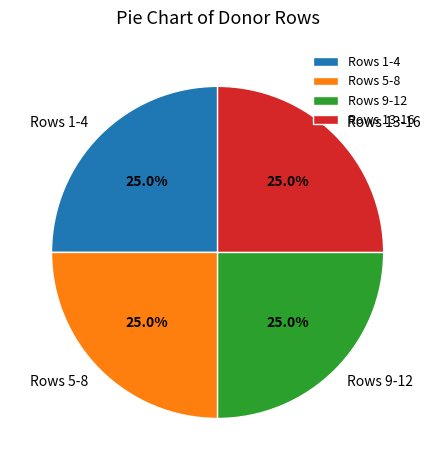

What is the ratio of the value at Rows 9-12 to the value at Rows 5-8?

1.0